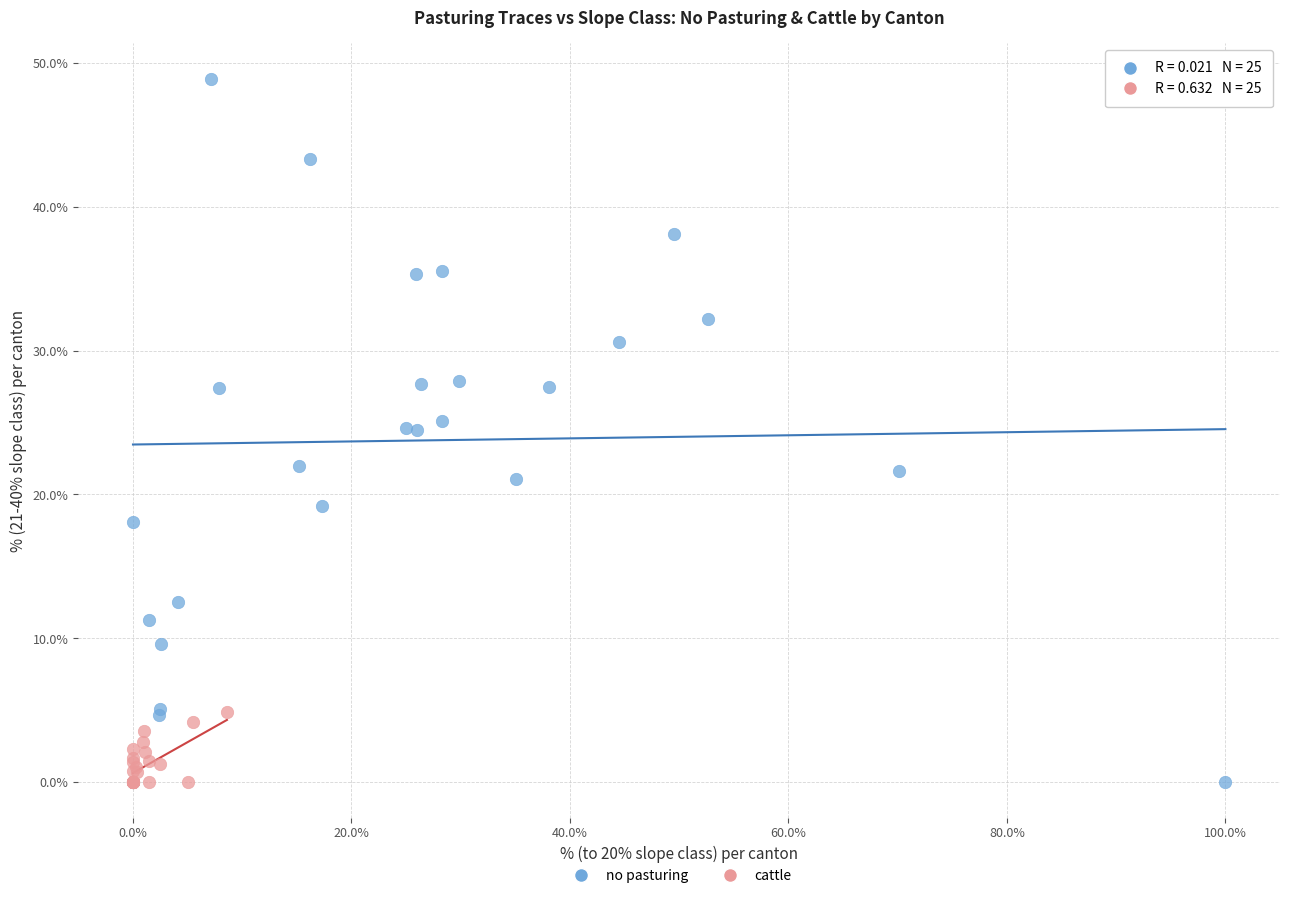

Which series contains the highest Y value?

no pasturing